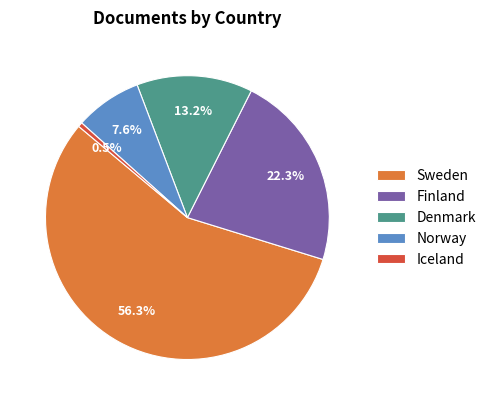

Which slice represents more than half of the pie?

Sweden